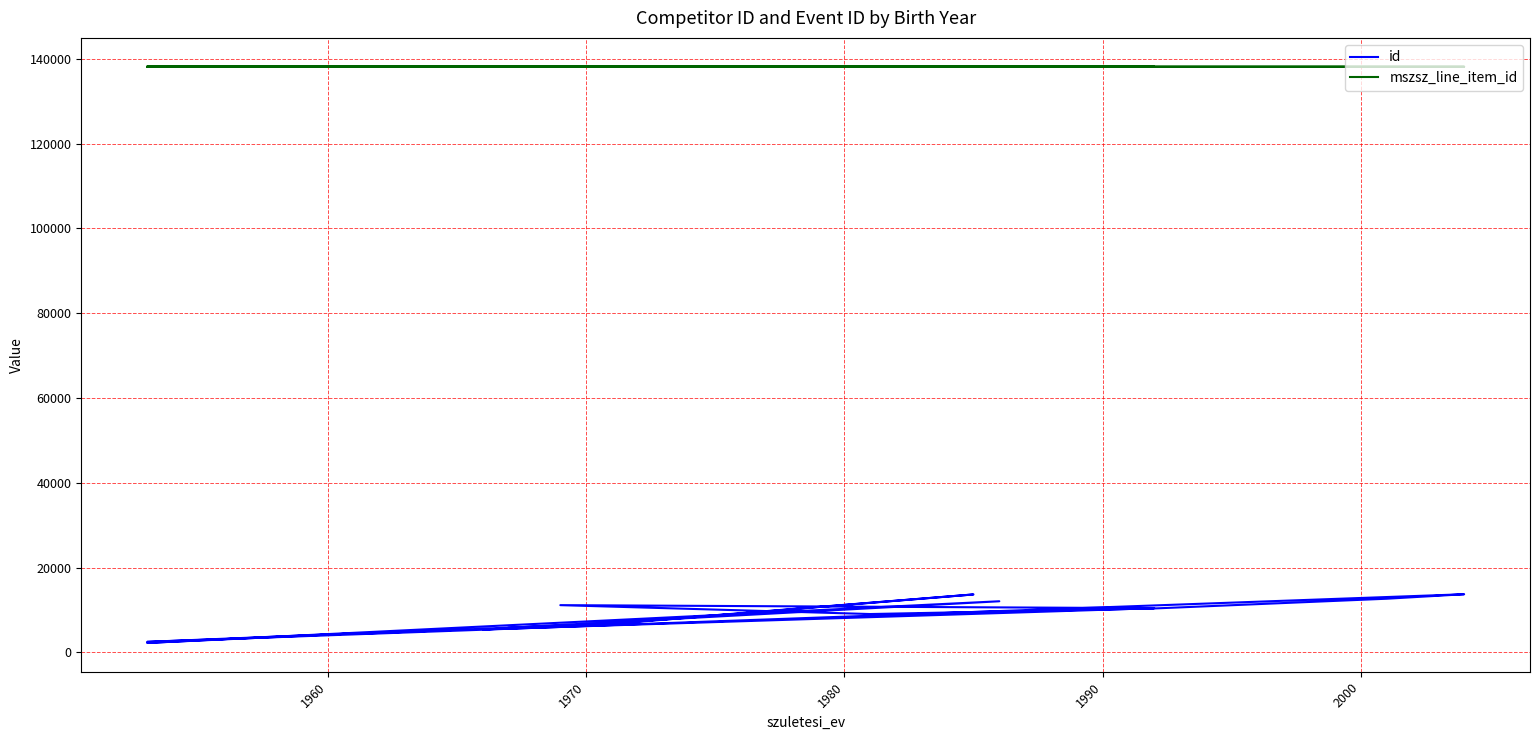

What are all the series names shown in the legend?

id, mszsz_line_item_id